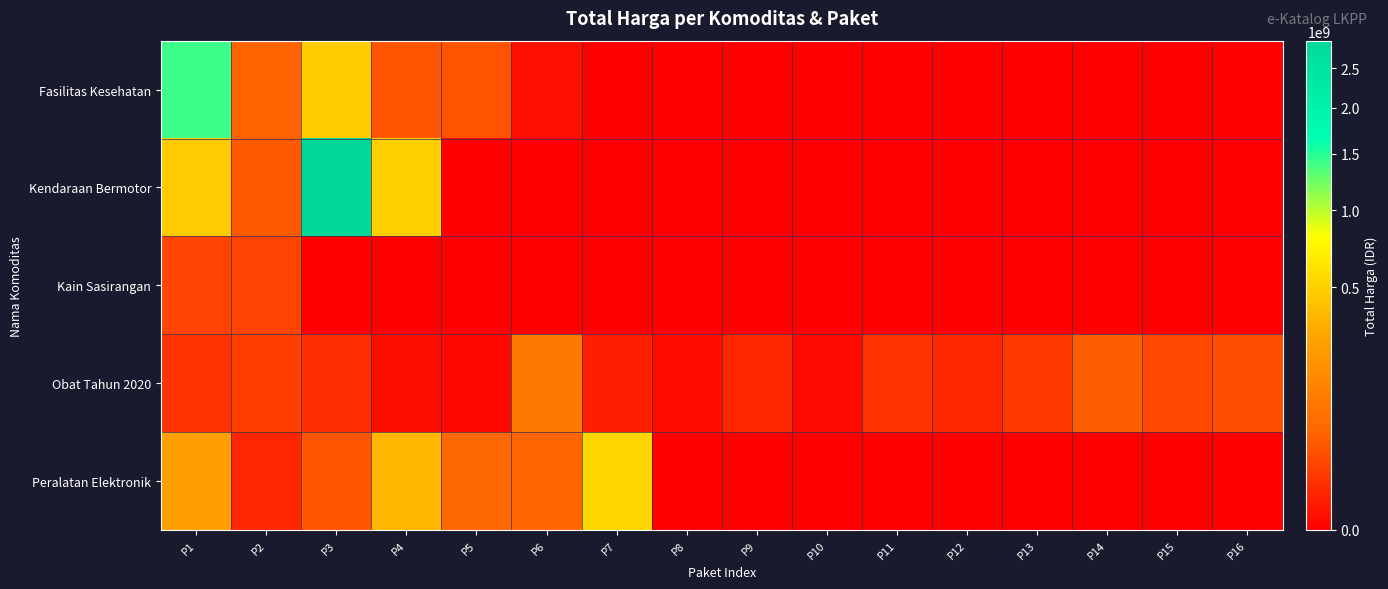

Which series has the largest total across all categories?

Kendaraan Bermotor